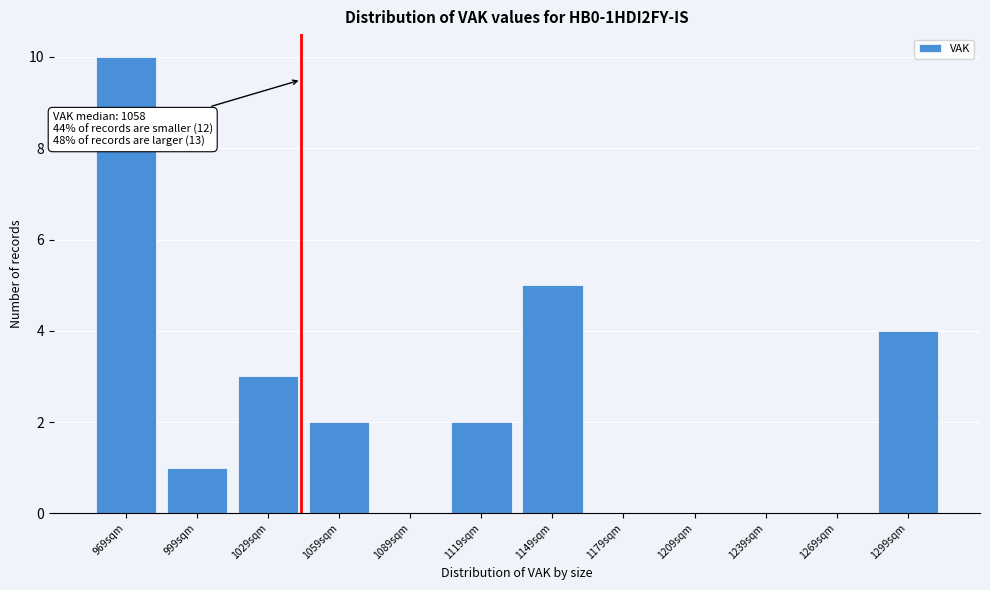

Reading left to right, extract all data points from this chart.

969sqm=10	999sqm=1	1029sqm=3	1059sqm=2	1089sqm=0	1119sqm=2	1149sqm=5	1179sqm=0	1209sqm=0	1239sqm=0	1269sqm=0	1299sqm=4